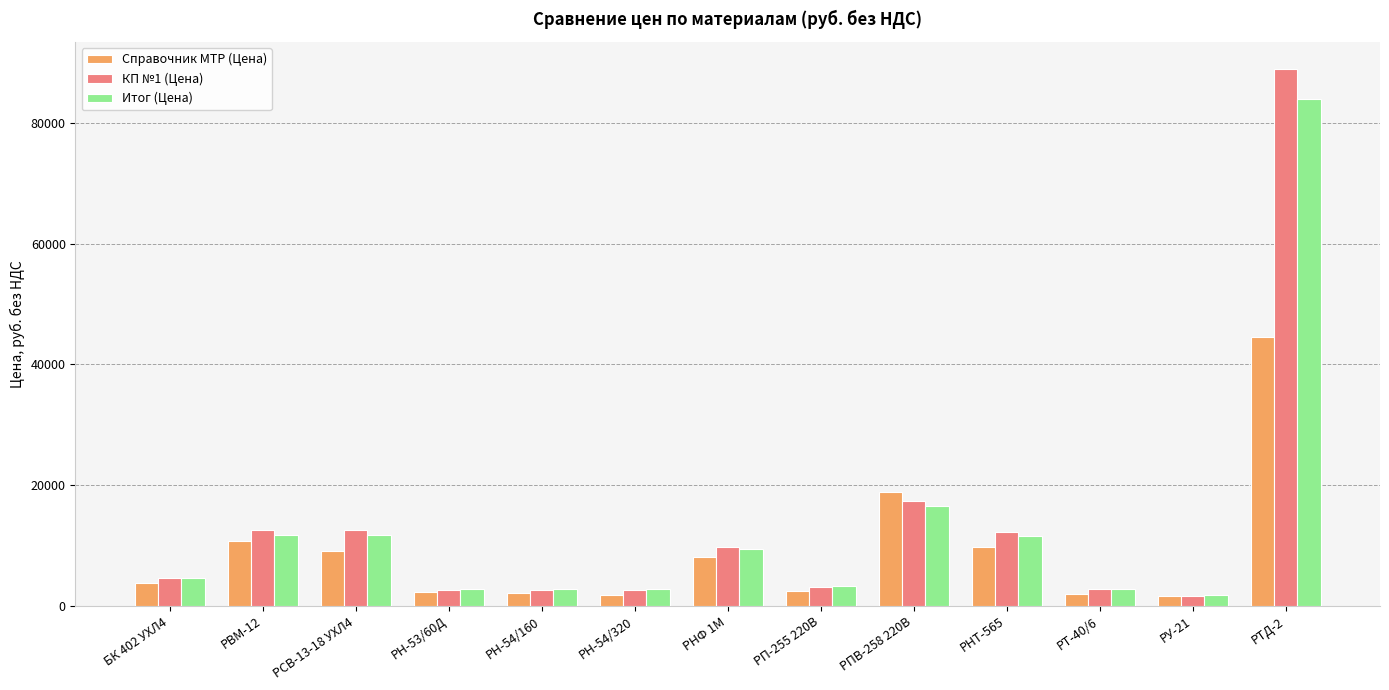

Rank the series by their maximum value, from highest to lowest.

КП №1 (Цена), Итог (Цена), Справочник МТР (Цена)